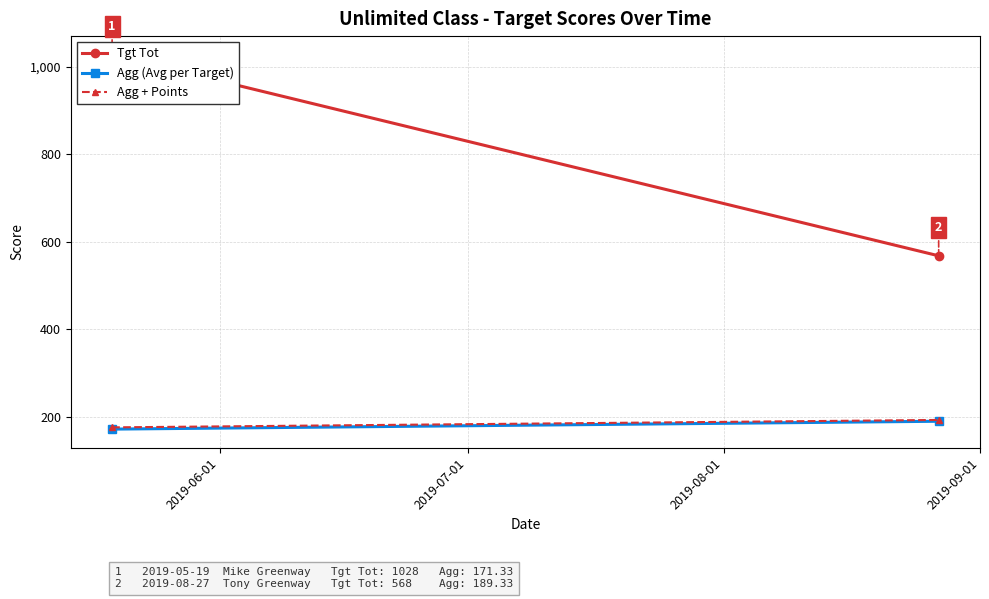

At how many categories does at least one series exceed 534?

2